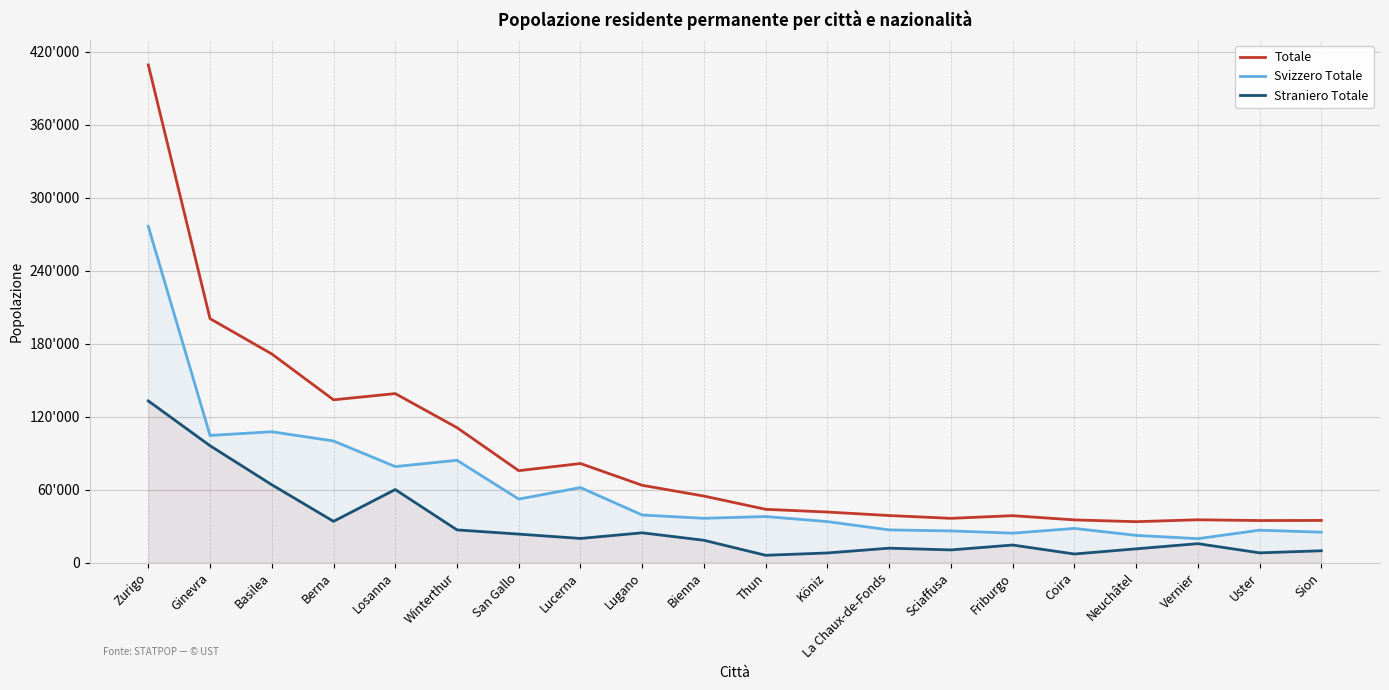

Where does the Straniero Totale series first go above 18274?

Zurigo